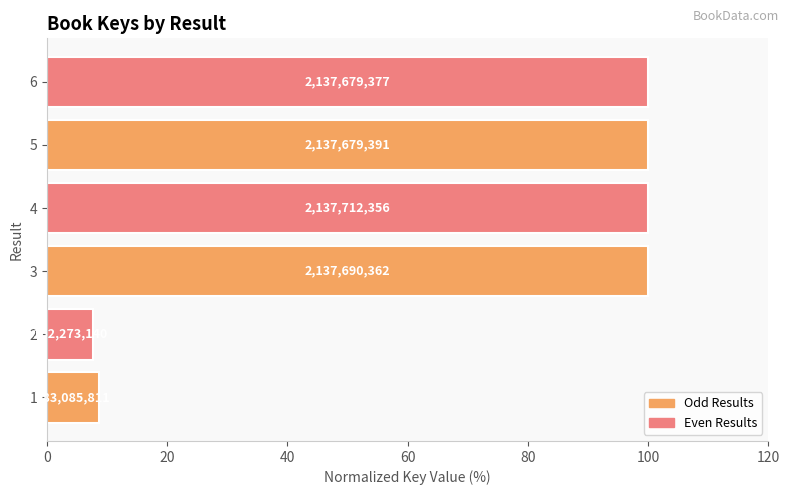

What is the difference between the maximum and minimum values?

92.4